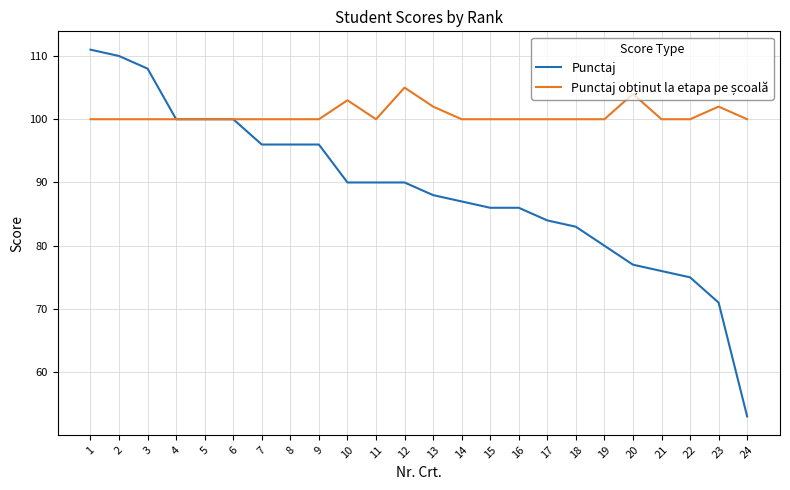

What is the total value across all series at 3?

208